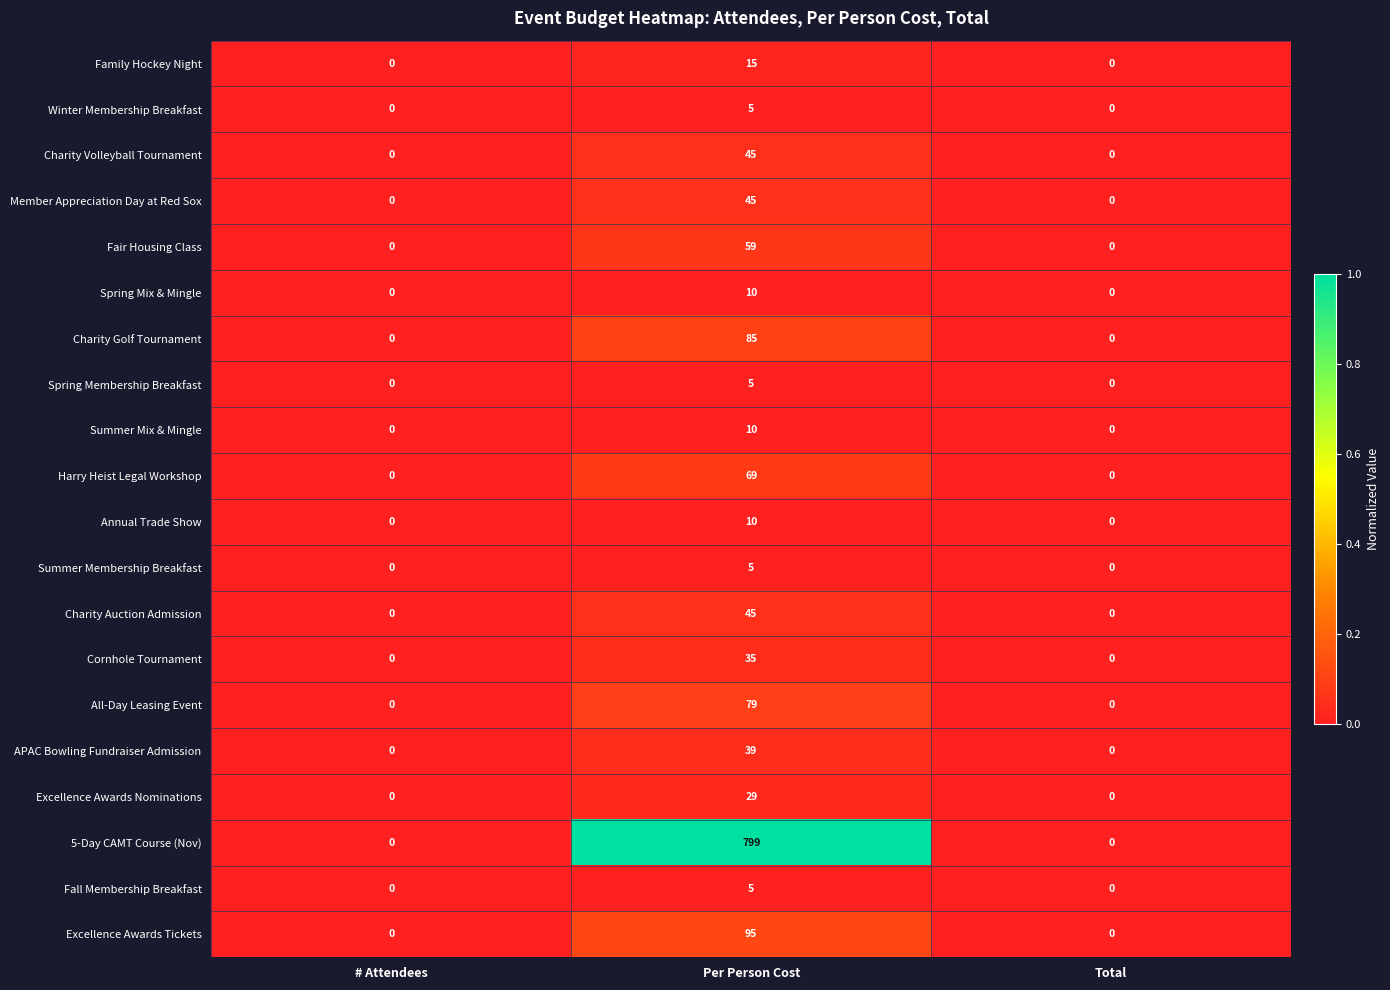

At which category is the sum across all series the highest?

Per Person Cost